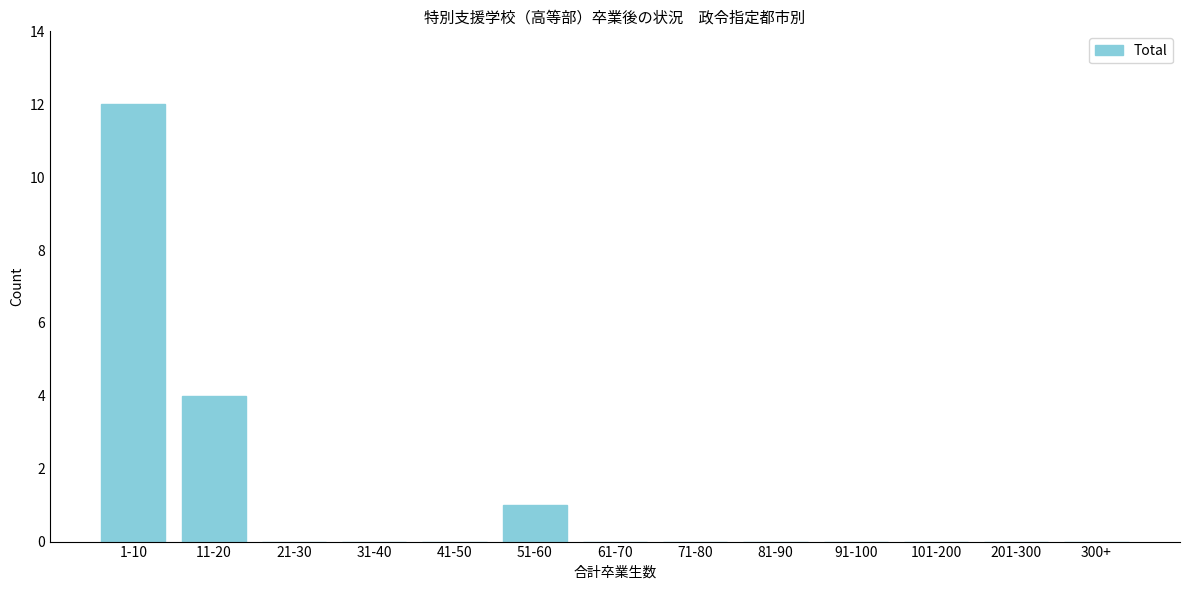

Reading right to left, what are all the values shown in this chart?

300+=0	201-300=0	101-200=0	91-100=0	81-90=0	71-80=0	61-70=0	51-60=1	41-50=0	31-40=0	21-30=0	11-20=4	1-10=12